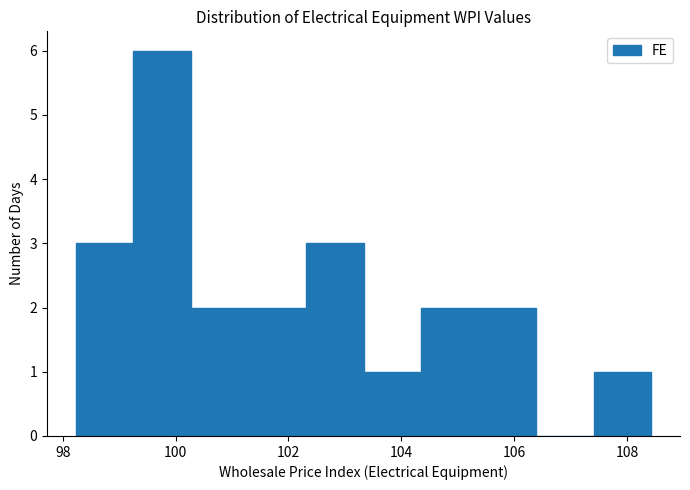

Reading left to right, list every bar in this chart as the range it spans on the x-axis followed by its height. Neither the bar edges nor the heights are printed on the chart, so give them approximately, as read against the axes.

98.2 to 99.2: 3
99.2 to 100.2: 6
100.2 to 101.2: 2
101.2 to 102.4: 2
102.4 to 103.4: 3
103.4 to 104.4: 1
104.4 to 105.4: 2
105.4 to 106.4: 2
106.4 to 107.4: 0
107.4 to 108.4: 1